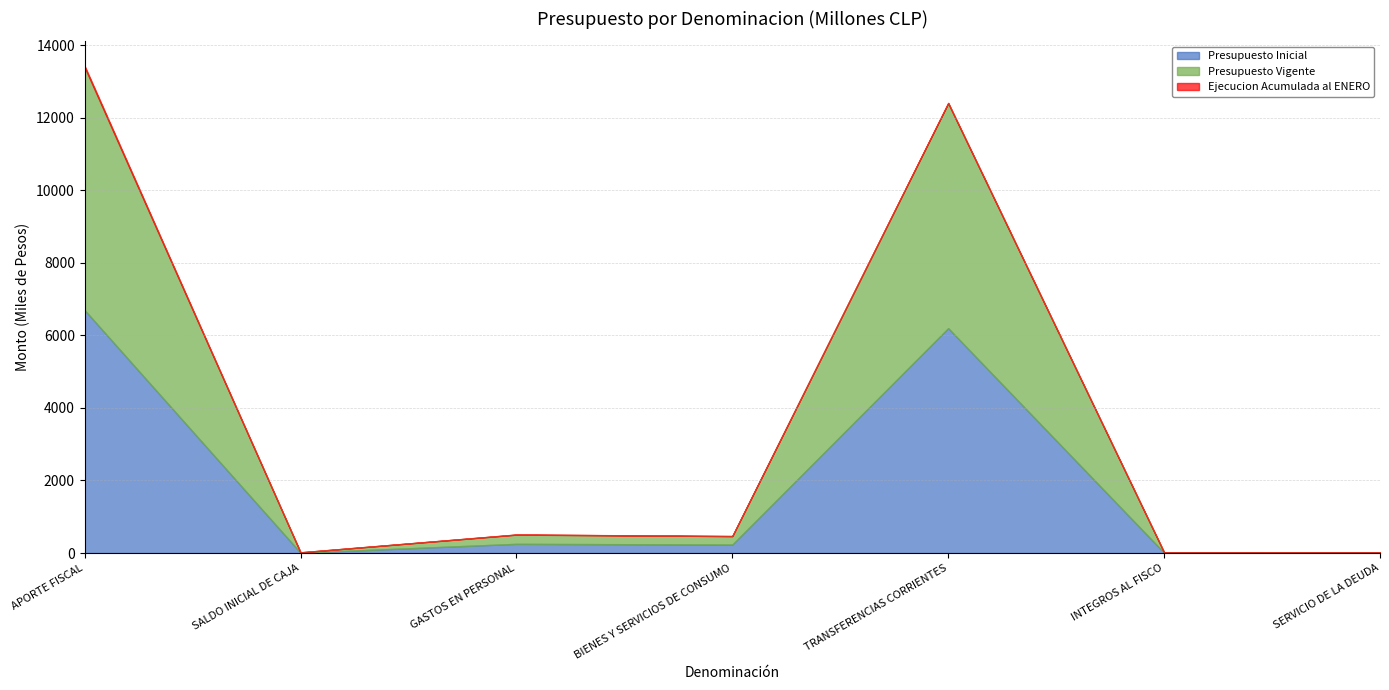

Which series has the largest total across all categories?

Presupuesto Inicial